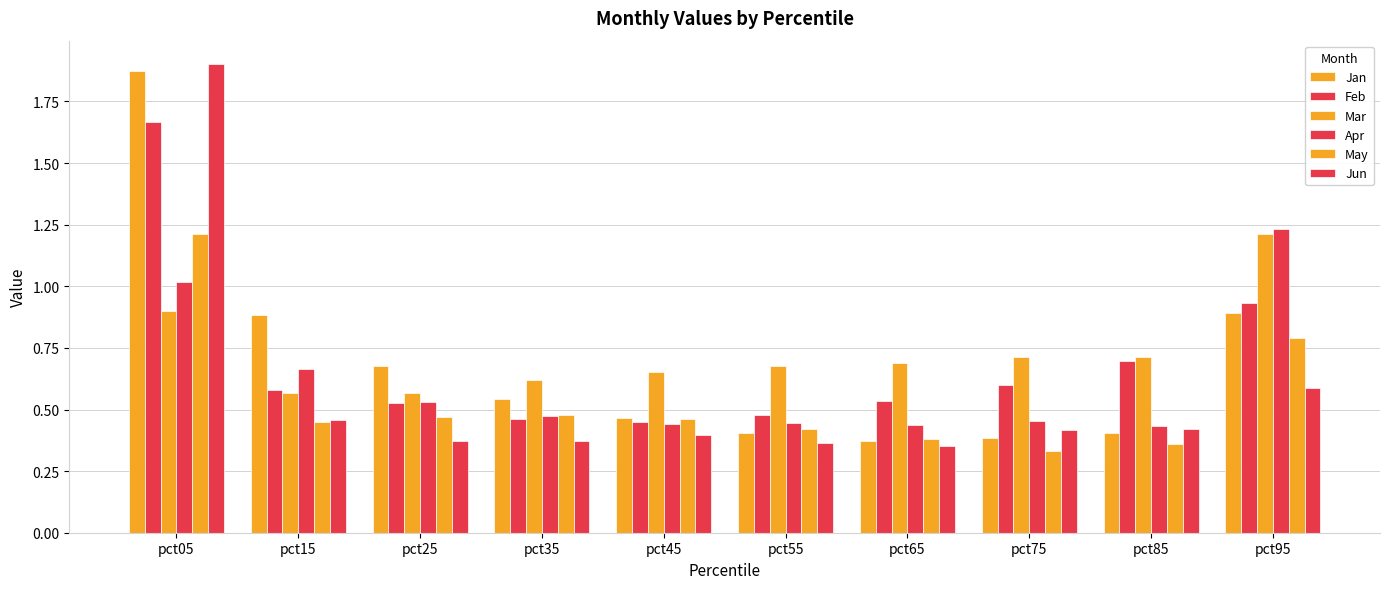

Are the bars horizontal?

No